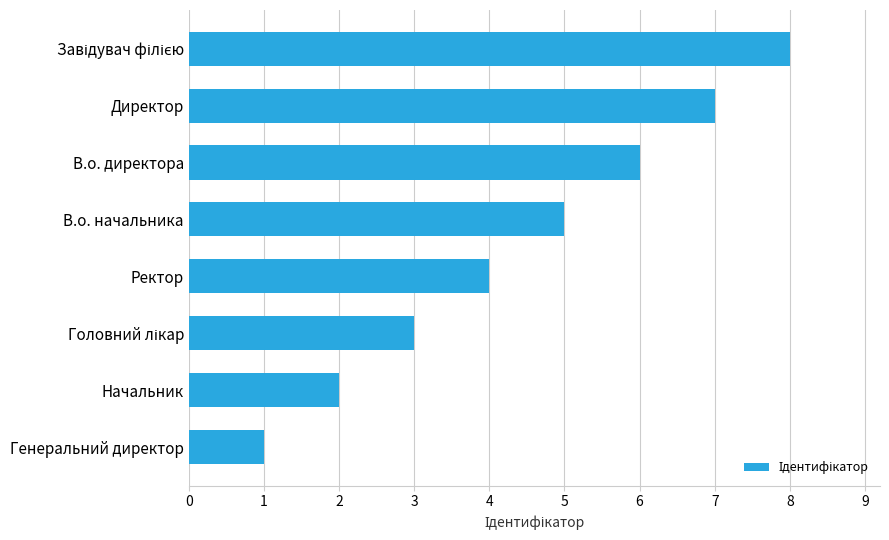

Which has a higher value, Начальник or В.о. директора?

В.о. директора